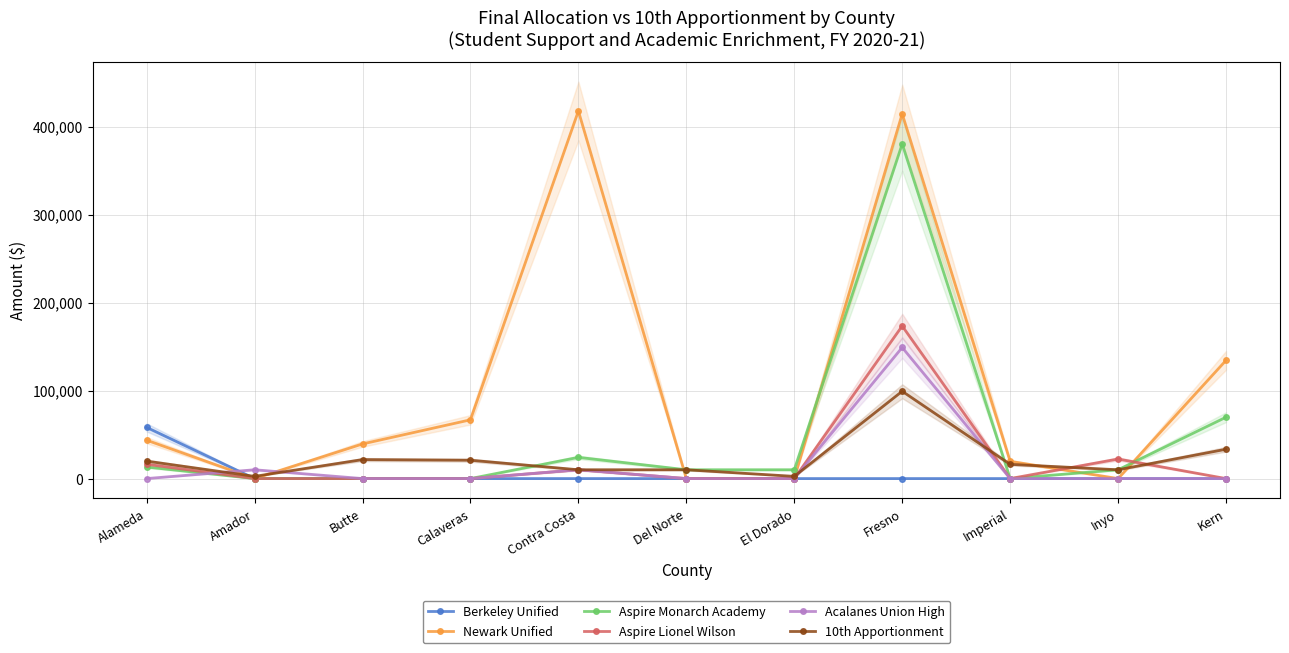

In Aspire Lionel Wilson, how many points are higher than both neighbors (excluding endpoints)?

3